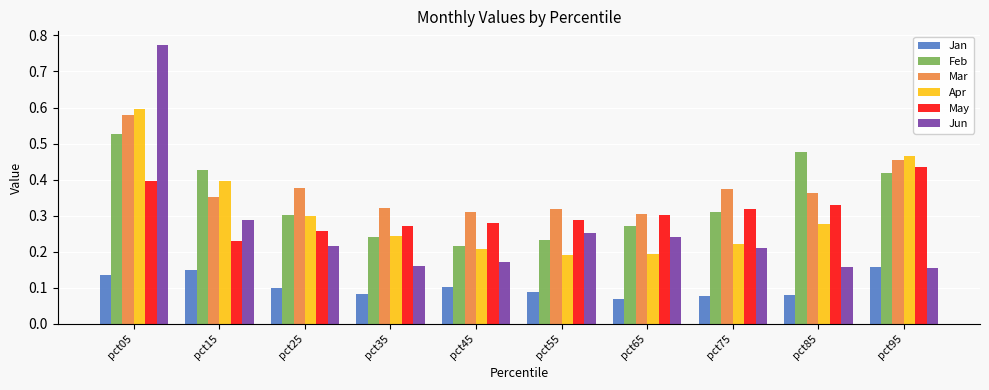

Which series has the largest range (max minus min)?

Jun